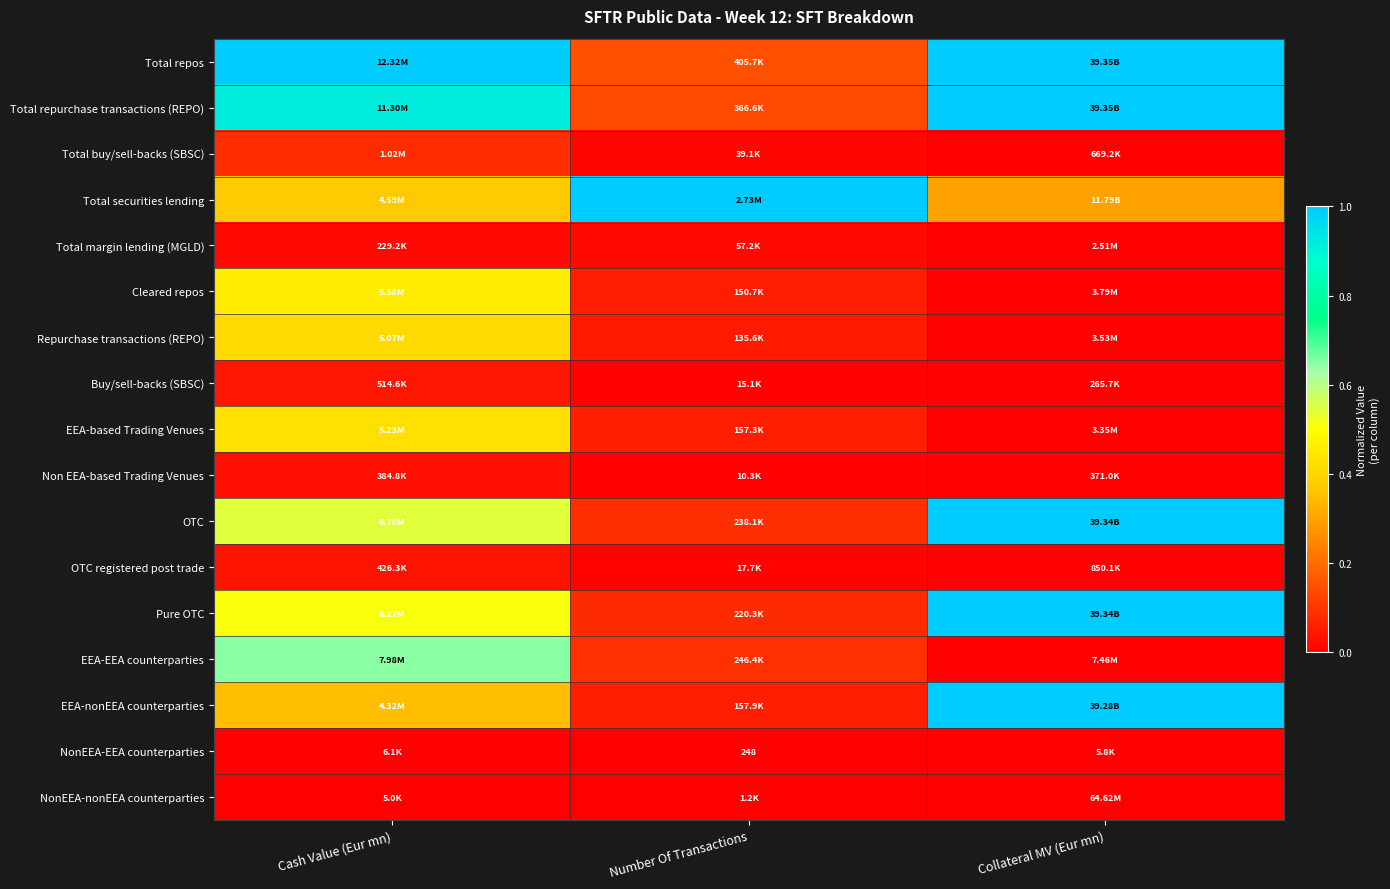

The value of Buy/sell-backs (SBSC) at Collateral MV (Eur mn) is 0.0. True or false?

False